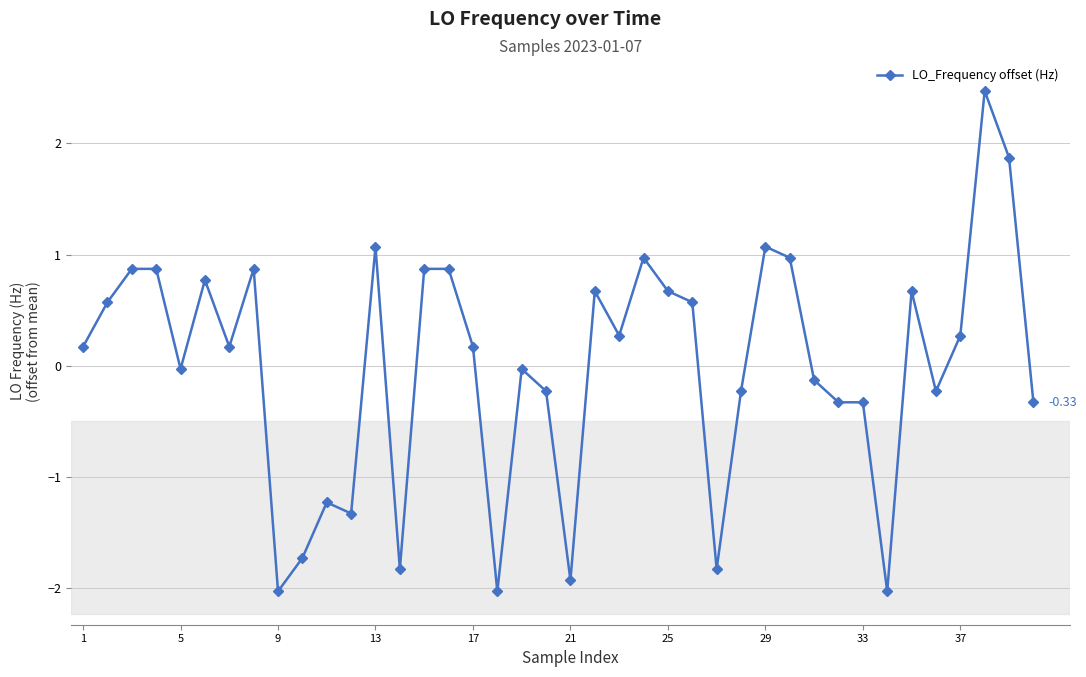

True or false: the data has more than 0 interior local peaks.

True